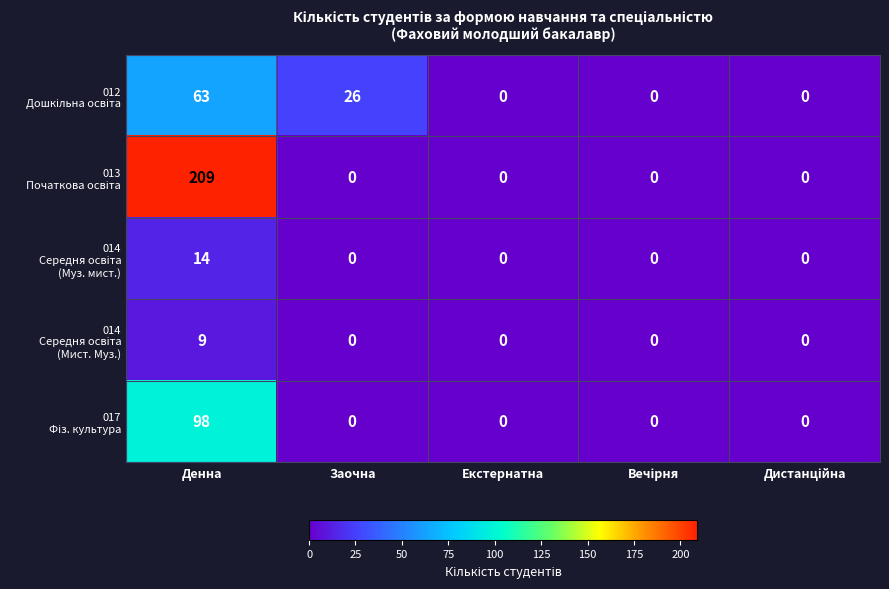

At which category is the sum across all series the highest?

Денна